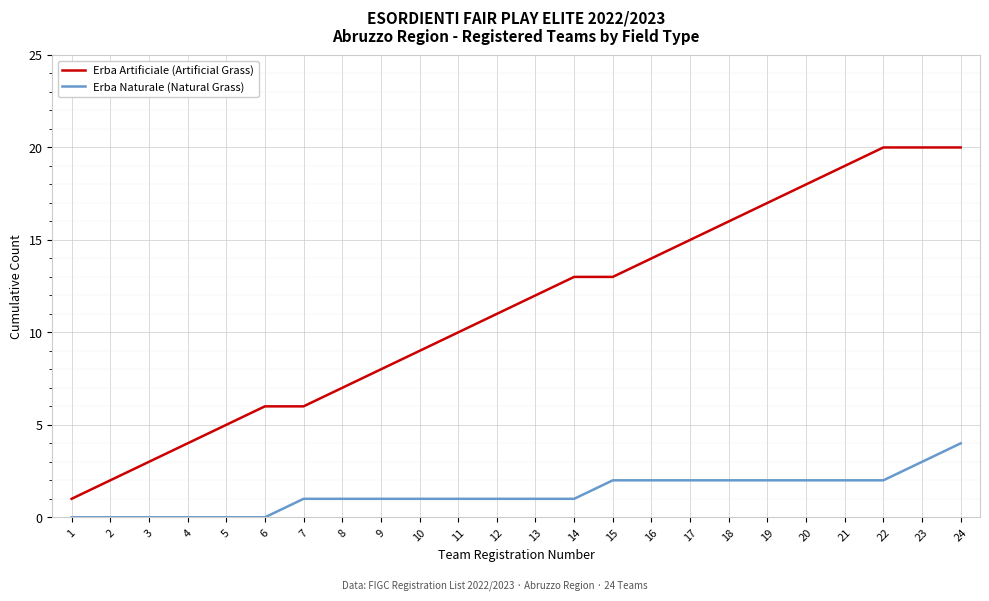

What is the approximate value of Erba Naturale (Natural Grass) at 10?

1